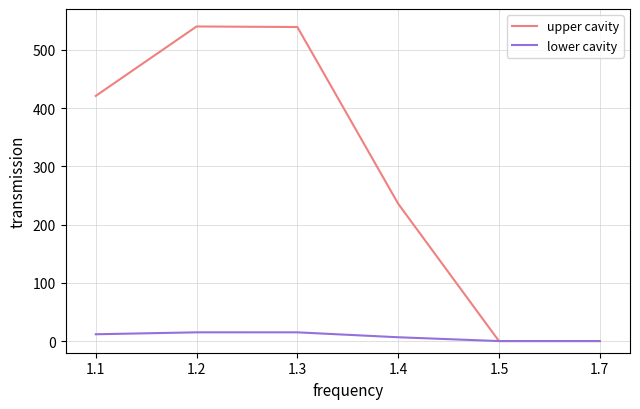

Rank the series by their maximum value, from highest to lowest.

upper cavity, lower cavity